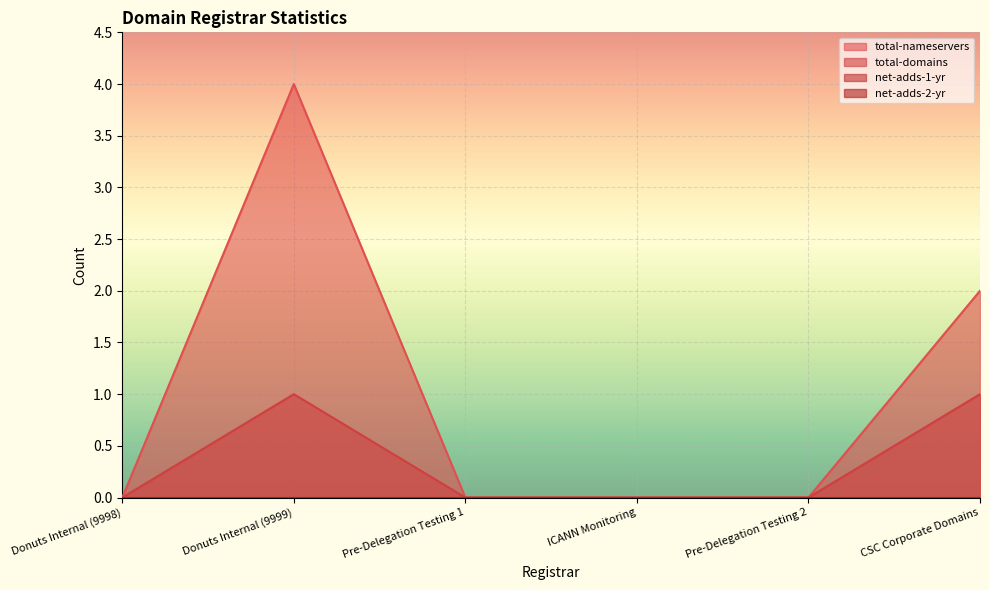

Is the value of total-nameservers at ICANN Monitoring greater than the value of total-domains at Pre-Delegation Testing 2?

No